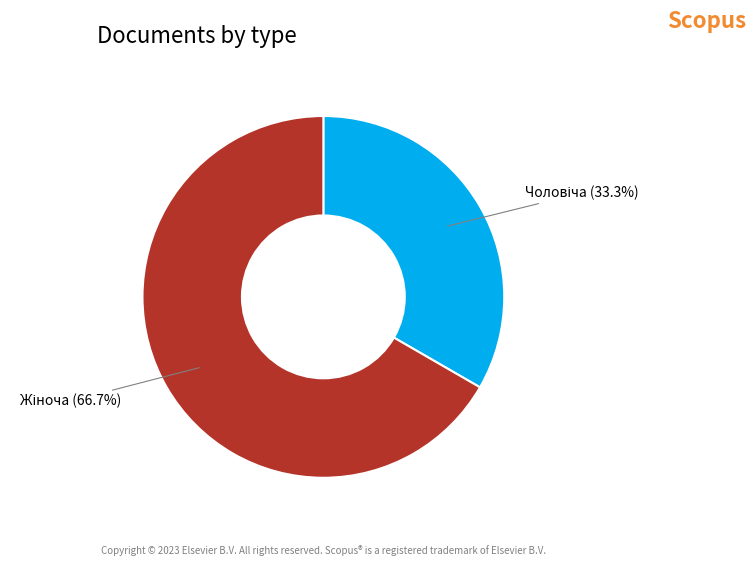

Does any single category account for the majority?

Yes